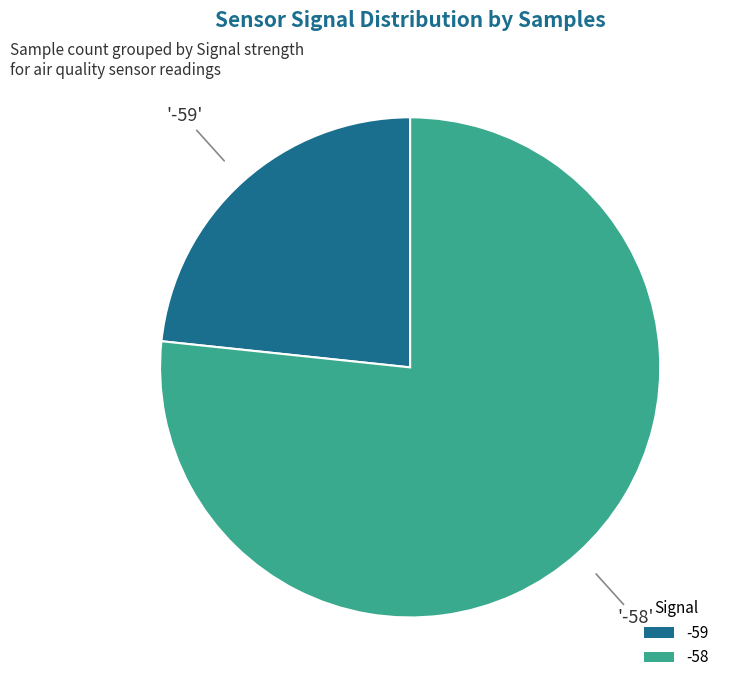

How many segments does this pie chart have?

2